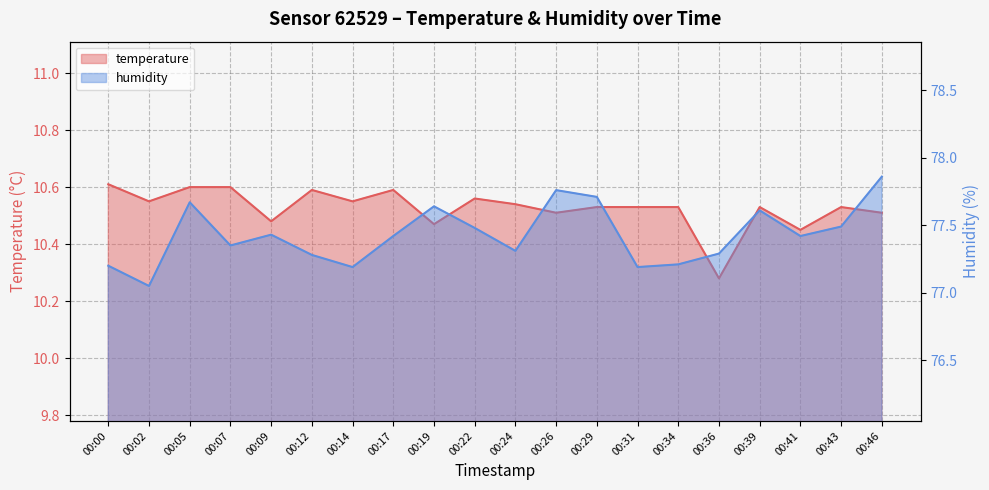

Which series changed the most between 00:14 and 00:46?

humidity